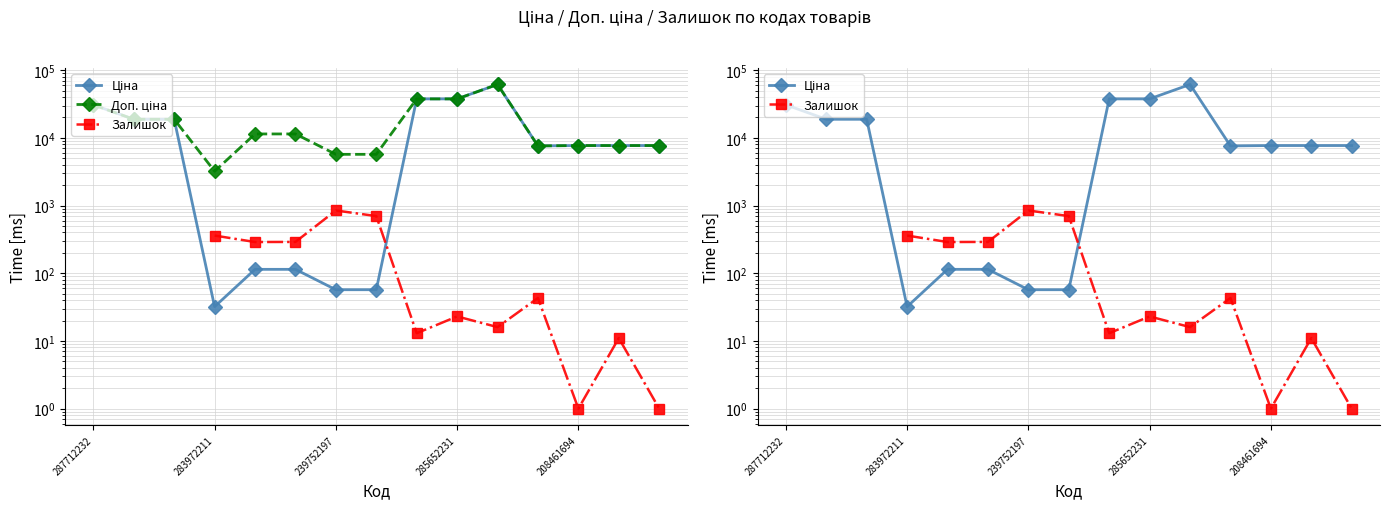

Is the value of Доп. ціна at 283972211 greater than the value of Ціна at 287712232?

No